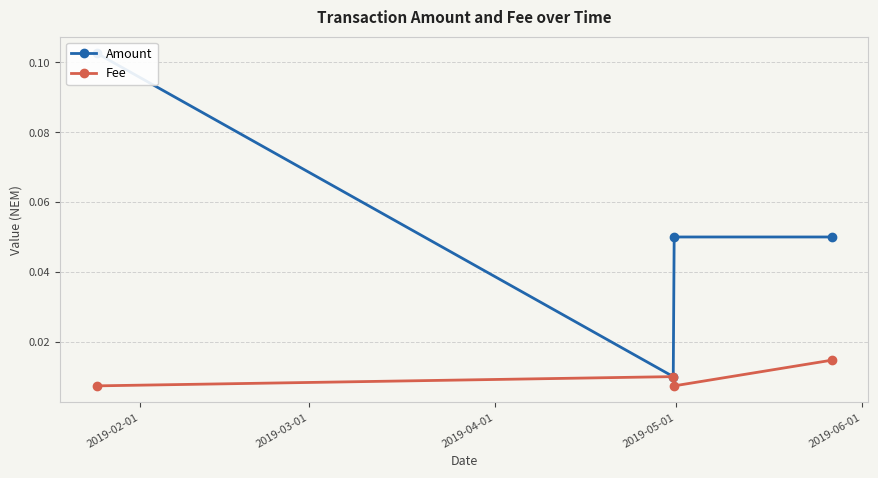

Reading left to right, transcribe all the data shown in this chart.

Amount: 0.1	0.0	0.1	0.1
Fee: 0.0	0.0	0.0	0.0